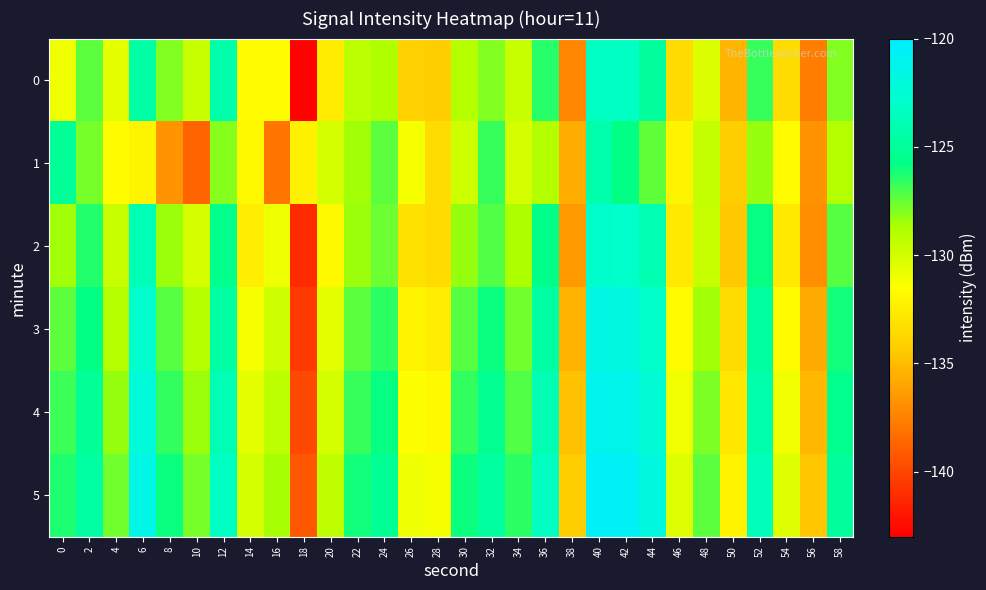

Reading left to right, what are all the values shown in this chart?

0: 0=-131.0	2=-127.3	4=-130.7	6=-124.5	8=-128.0	10=-129.7	12=-124.3	14=-131.7	16=-131.7	18=-142.9	20=-132.6	22=-129.2	24=-128.9	26=-134.1	28=-134.2	30=-129.0	32=-127.9	34=-129.6	36=-126.4	38=-137.3	40=-123.2	42=-123.3	44=-124.9	46=-133.5	48=-130.3	50=-135.3	52=-126.7	54=-133.5	56=-137.6	58=-128.0
1: 0=-125.2	2=-127.8	4=-131.6	6=-132.0	8=-136.8	10=-138.7	12=-128.0	14=-131.8	16=-138.0	18=-132.2	20=-130.0	22=-128.5	24=-127.3	26=-131.2	28=-133.4	30=-129.8	32=-126.7	34=-130.1	36=-128.9	38=-135.6	40=-124.3	42=-125.8	44=-127.4	46=-132.1	48=-129.5	50=-134.2	52=-128.3	54=-131.7	56=-136.8	58=-128.9
2: 0=-128.5	2=-126.3	4=-129.7	6=-123.8	8=-128.4	10=-130.1	12=-125.6	14=-132.4	16=-130.9	18=-141.2	20=-131.8	22=-128.4	24=-127.6	26=-133.2	28=-133.5	30=-128.3	32=-127.1	34=-128.8	36=-125.7	38=-136.5	40=-122.8	42=-122.9	44=-124.1	46=-132.7	48=-129.6	50=-134.5	52=-125.9	54=-132.7	56=-136.9	58=-127.2
3: 0=-127.3	2=-125.8	4=-128.9	6=-122.7	8=-127.2	10=-129.0	12=-124.5	14=-131.2	16=-129.8	18=-140.5	20=-130.6	22=-127.3	24=-126.5	26=-132.1	28=-132.4	30=-127.2	32=-126.0	34=-127.7	36=-124.6	38=-135.4	40=-121.7	42=-121.8	44=-123.0	46=-131.6	48=-128.5	50=-133.4	52=-124.8	54=-131.6	56=-135.8	58=-126.1
4: 0=-126.8	2=-125.2	4=-128.3	6=-122.1	8=-126.6	10=-128.4	12=-123.9	14=-130.6	16=-129.2	18=-139.9	20=-130.0	22=-126.7	24=-125.9	26=-131.5	28=-131.8	30=-126.6	32=-125.4	34=-127.1	36=-124.0	38=-134.8	40=-121.1	42=-121.2	44=-122.4	46=-131.0	48=-127.9	50=-132.8	52=-124.2	54=-131.0	56=-135.2	58=-125.5
5: 0=-126.2	2=-124.6	4=-127.7	6=-121.5	8=-126.0	10=-127.8	12=-123.3	14=-130.0	16=-128.6	18=-139.3	20=-129.4	22=-126.1	24=-125.3	26=-130.9	28=-131.2	30=-126.0	32=-124.8	34=-126.5	36=-123.4	38=-134.2	40=-120.5	42=-120.6	44=-121.8	46=-130.4	48=-127.3	50=-132.2	52=-123.6	54=-130.4	56=-134.6	58=-124.9